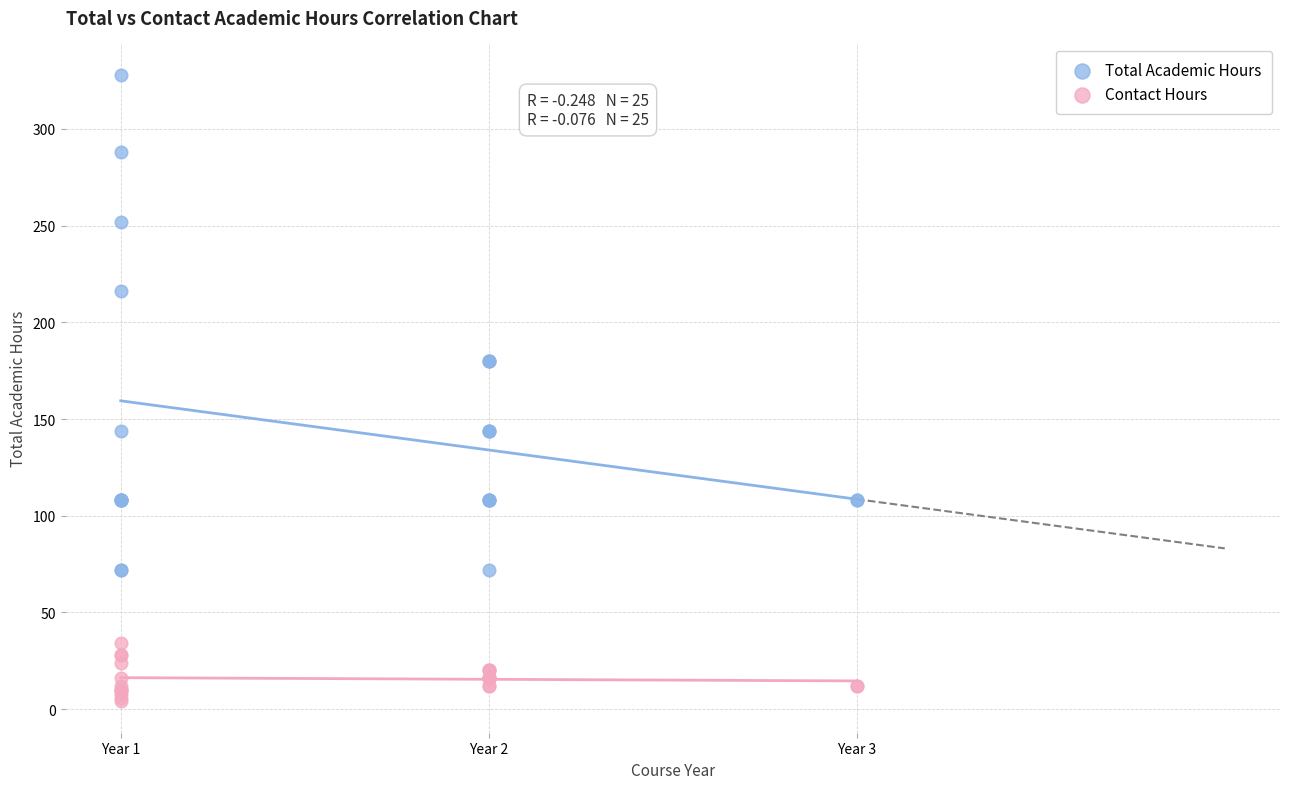

Which series contains the lowest Y value?

Contact Hours